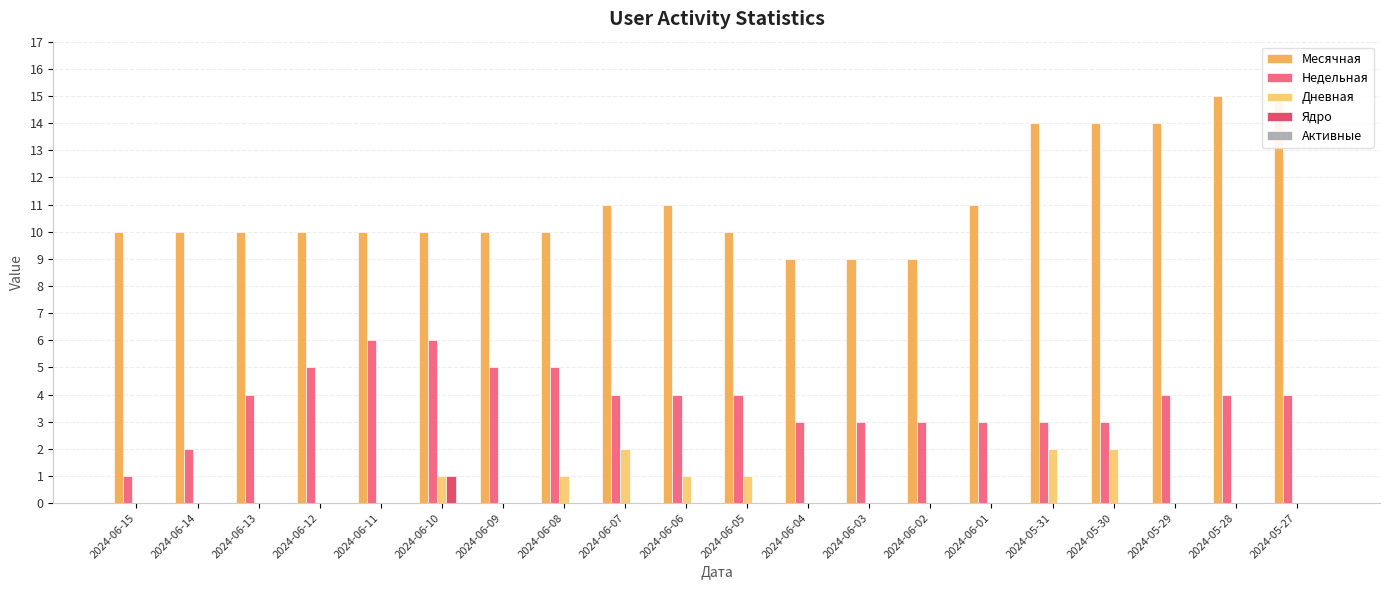

What is the difference between the maximum and second lowest values in the Дневная series?

2